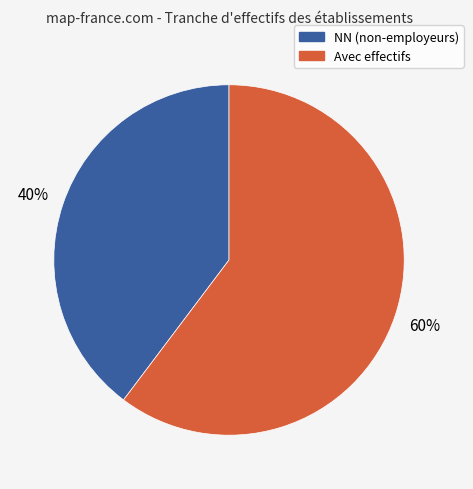

How many segments does this pie chart have?

2